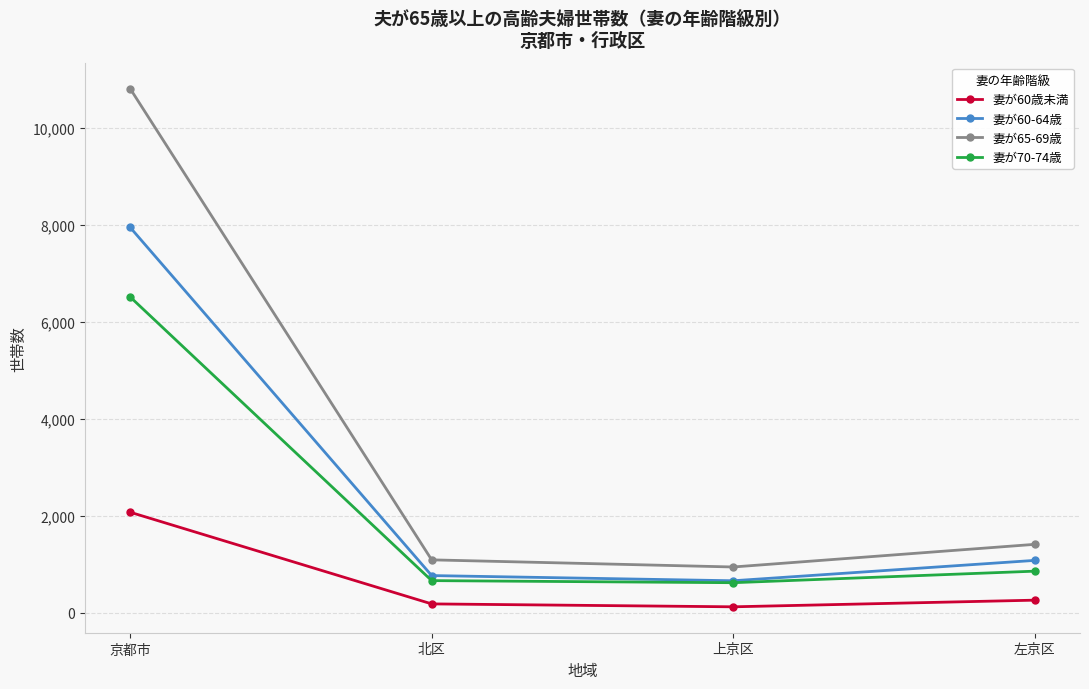

Rank the series at 左京区 from lowest to highest value.

妻が60歳未満, 妻が70-74歳, 妻が60-64歳, 妻が65-69歳